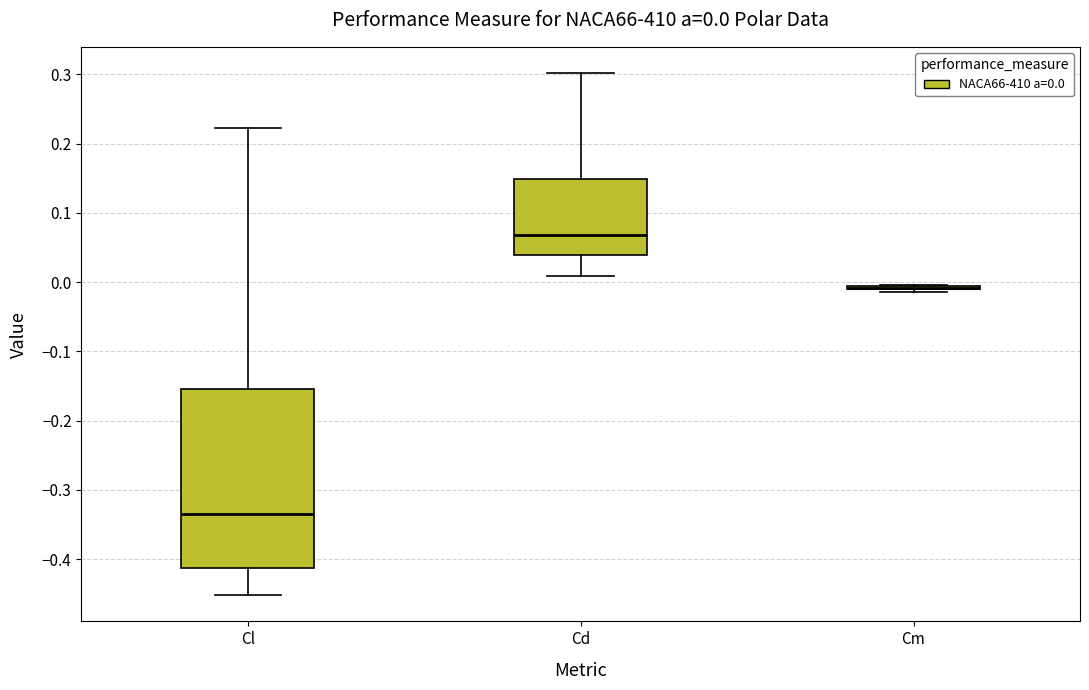

Which box is the tallest, from its lower edge to its upper edge?

Cl